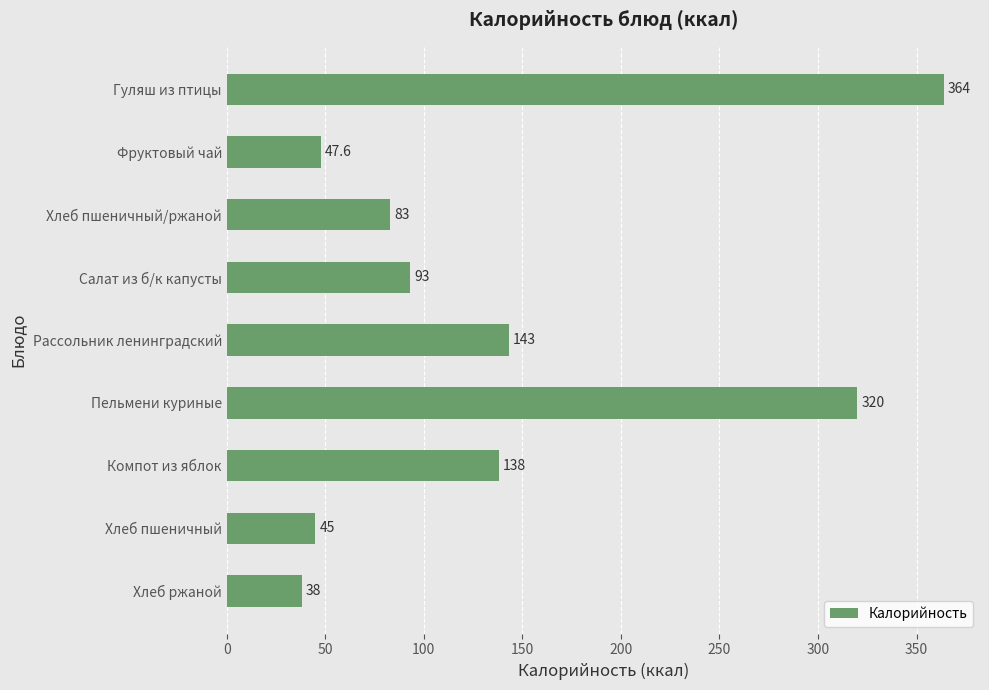

List the labels in order of value, largest first.

Гуляш из птицы, Пельмени куриные, Рассольник ленинградский, Компот из яблок, Салат из б/к капусты, Хлеб пшеничный/ржаной, Фруктовый чай, Хлеб пшеничный, Хлеб ржаной